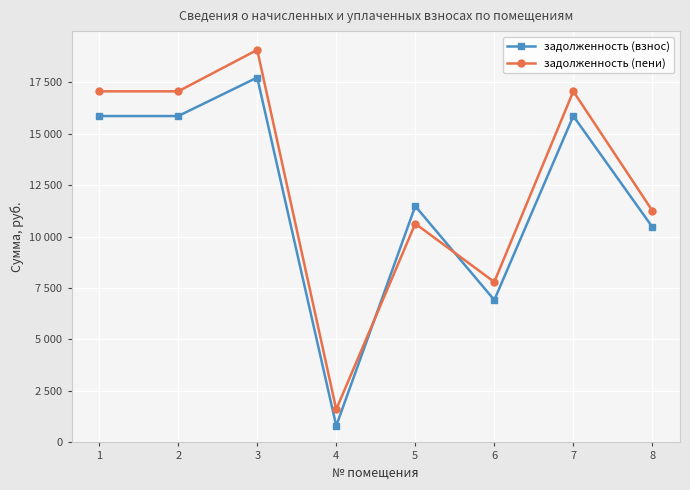

At which label is задолженность (взнос) closest to 9264?

8